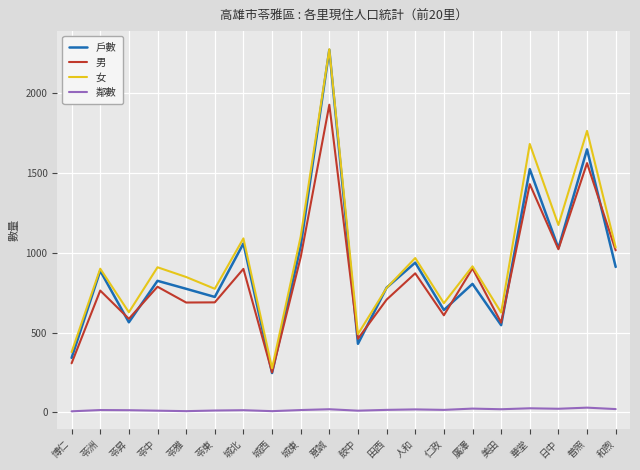

What are all the series names shown in the legend?

戶數, 男, 女, 鄰數